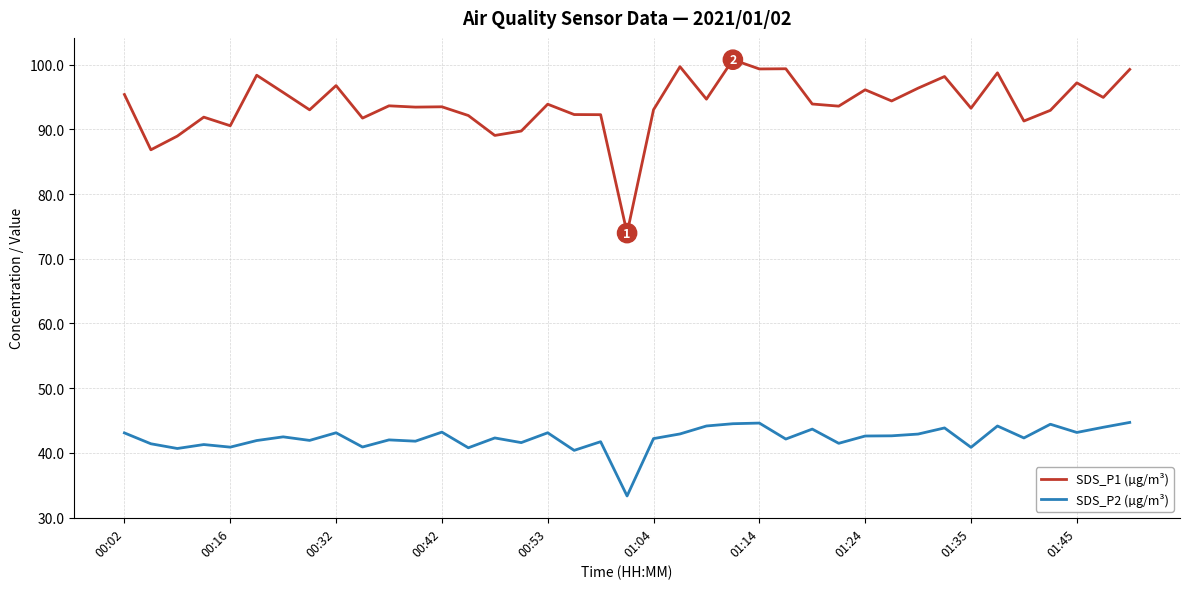

Which series has the largest range (max minus min)?

SDS_P1 (µg/m³)